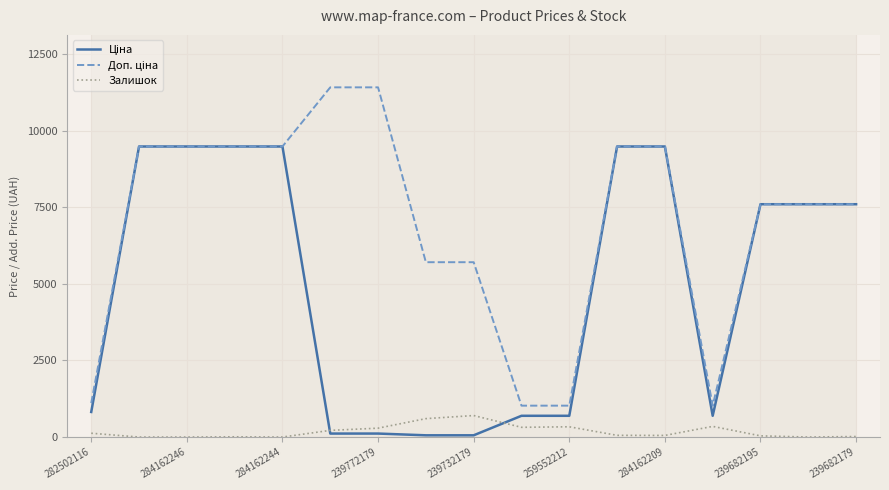

At which label does Залишок first exceed 56?

282502116